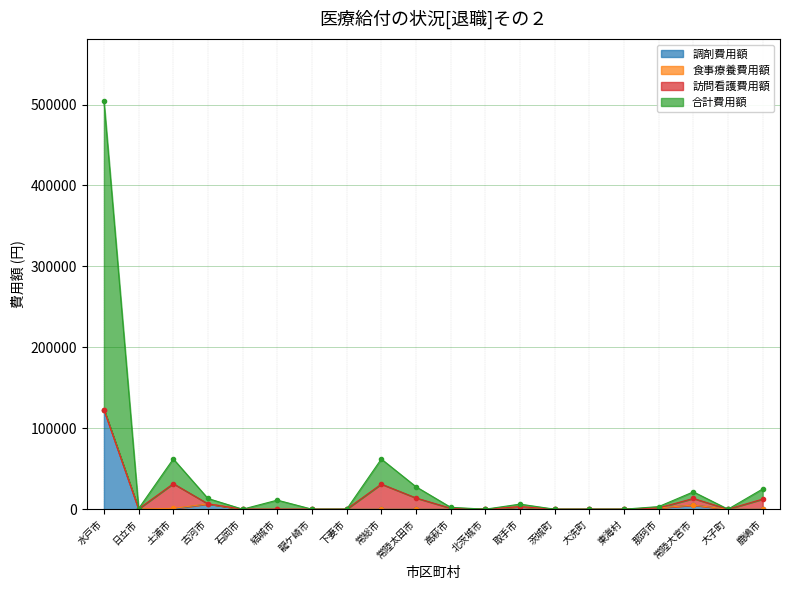

At which label does 調剤費用額 reach its peak?

水戸市